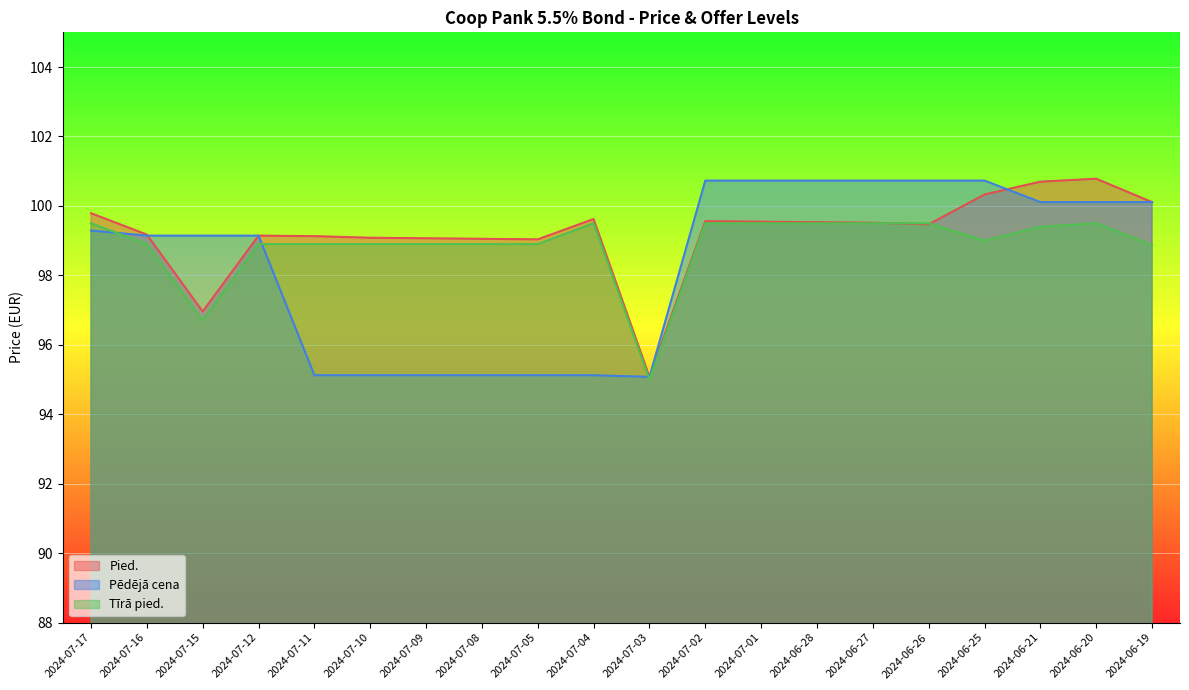

At which category is the sum across all series the highest?

2024-06-20